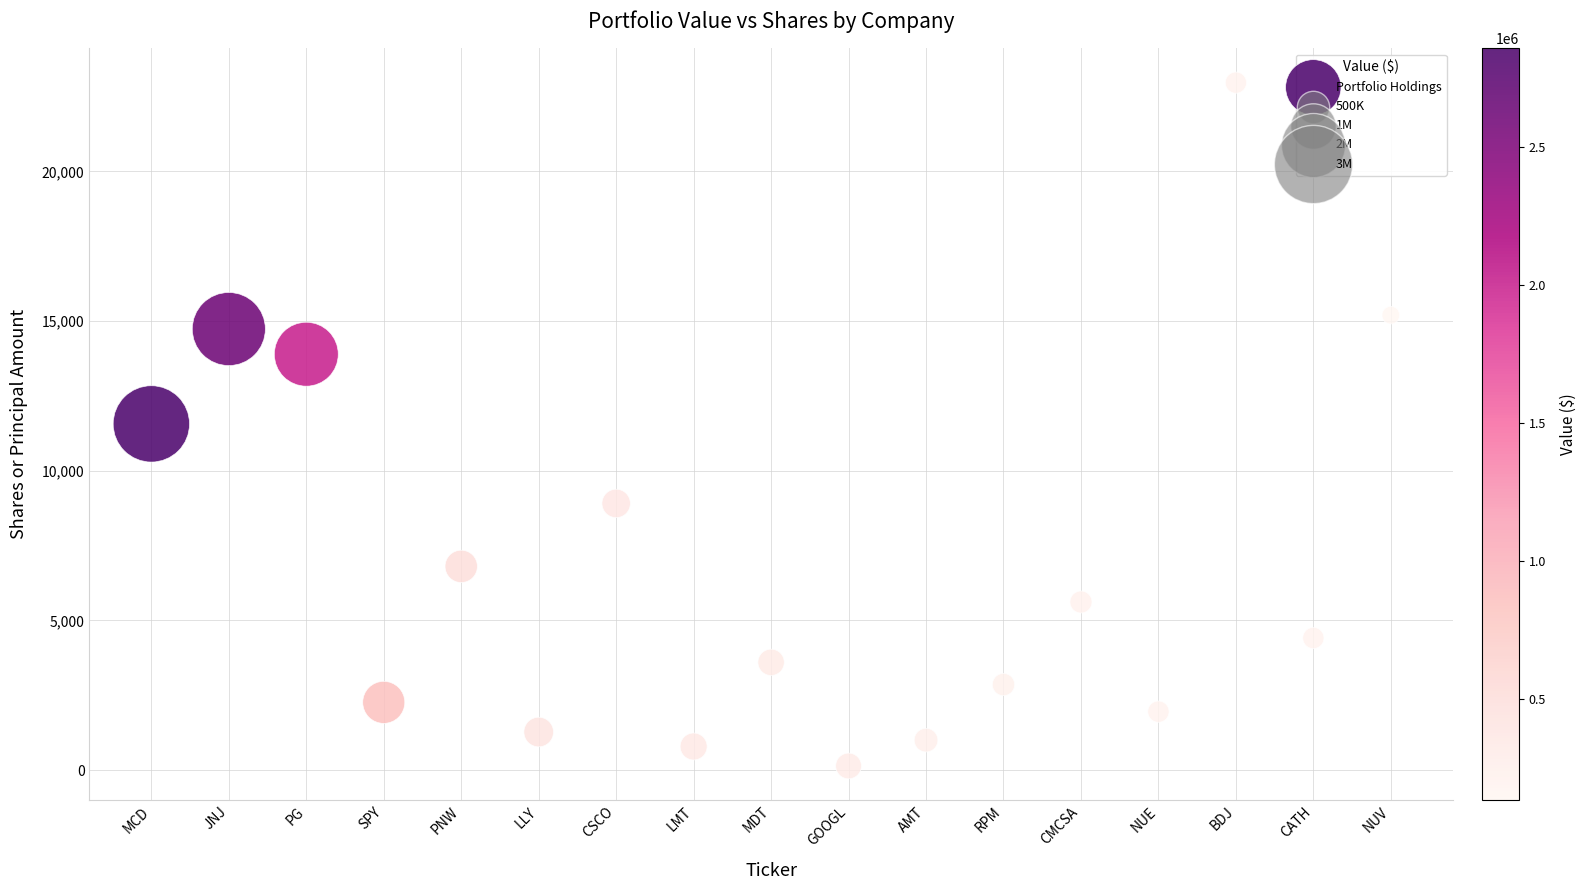

What is the range of Y values (max minus min)?

22827